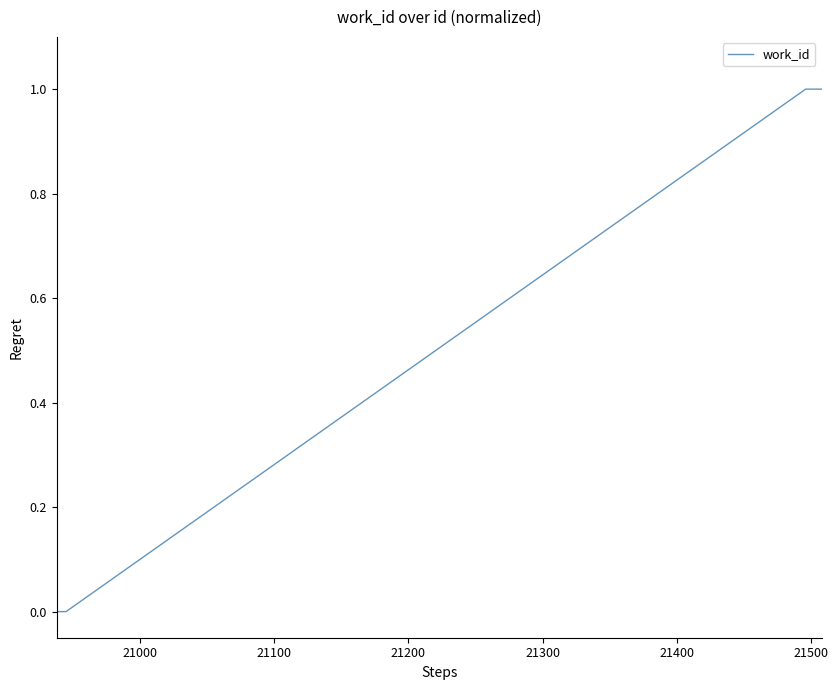

What is the difference between the maximum and second lowest values?

1.0